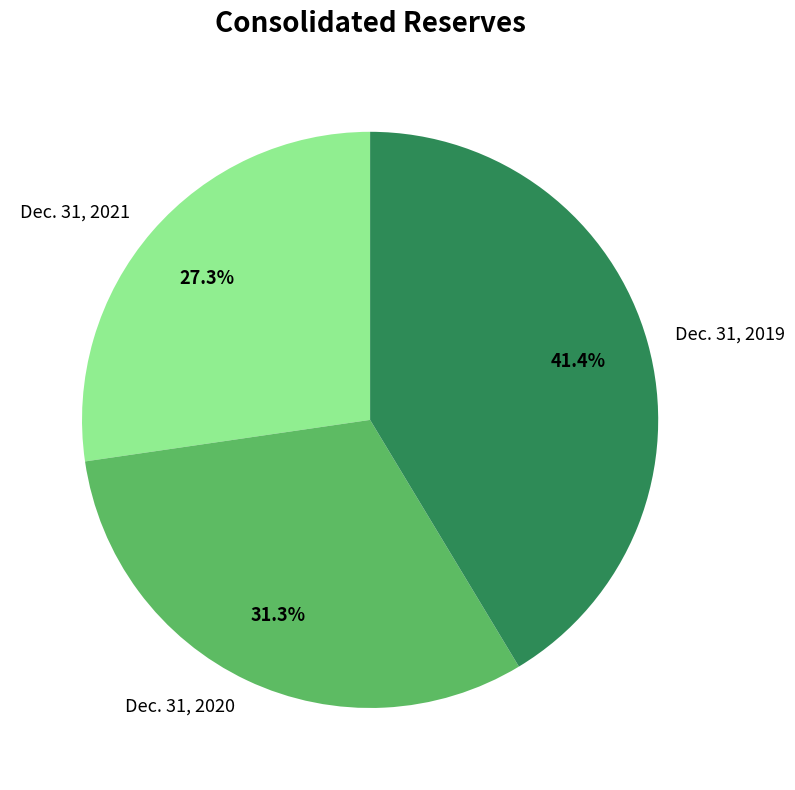

Does Dec. 31, 2021 account for over 50% of the chart?

No